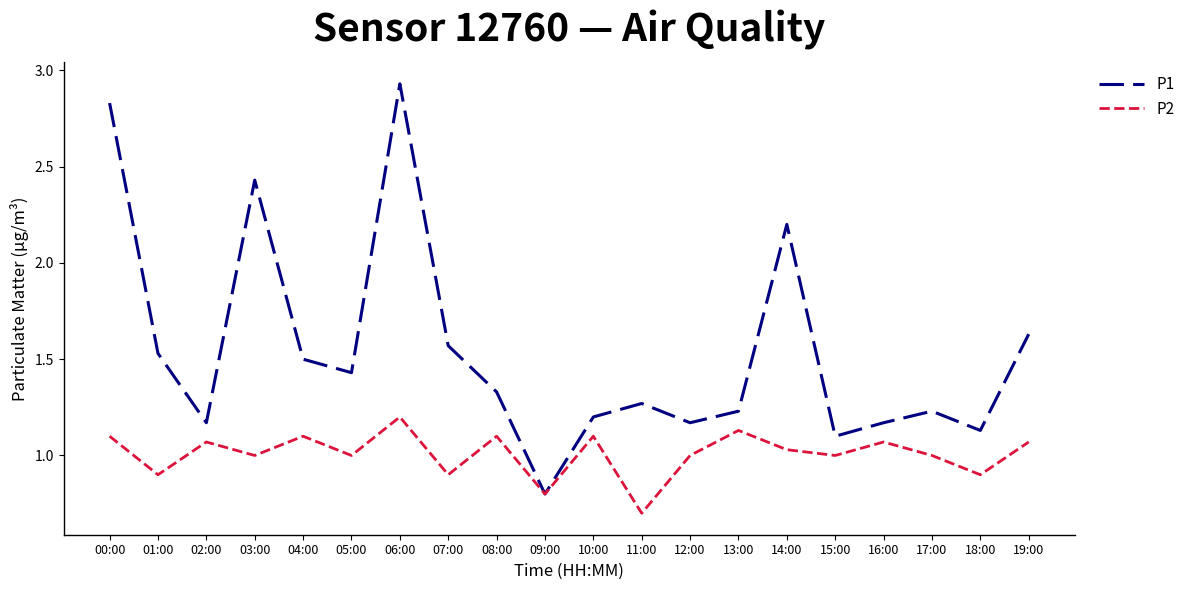

List the series in order of their overall mean, highest first.

P1, P2